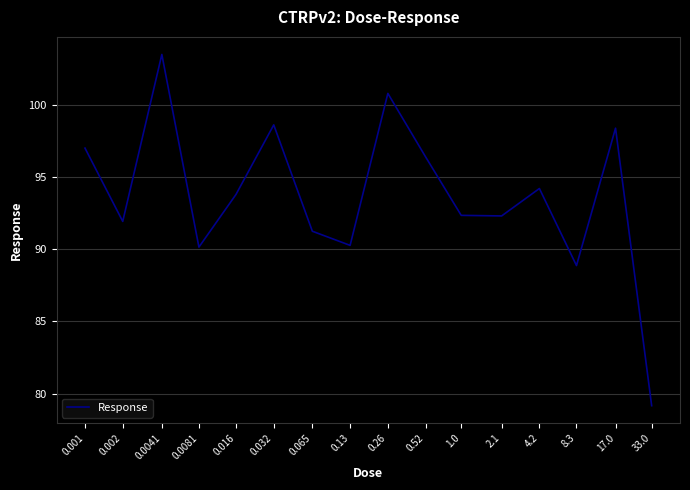

What is the greatest value displayed?

103.5